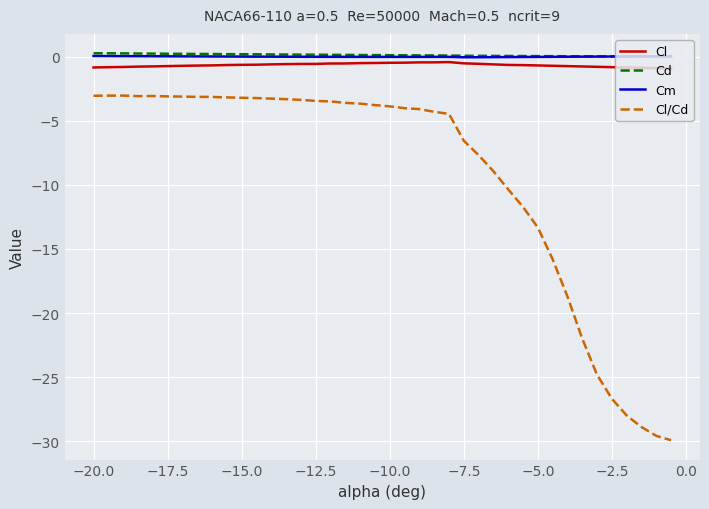

True or false: Cl and Cl/Cd cross at least once.

False